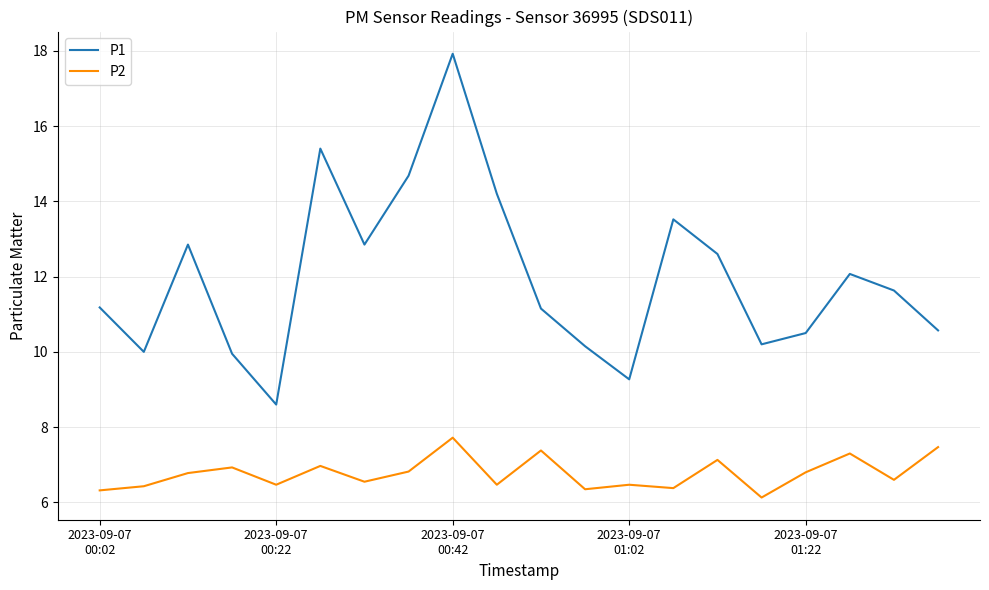

Which series has the widest spread of values?

P1